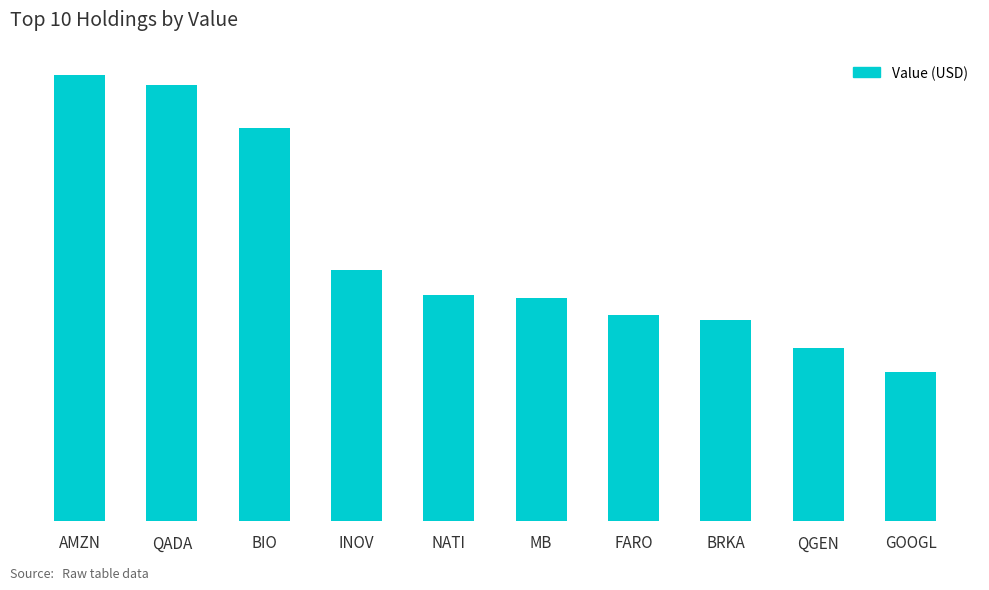

What is the difference between the values at AMZN and MB?

19721000